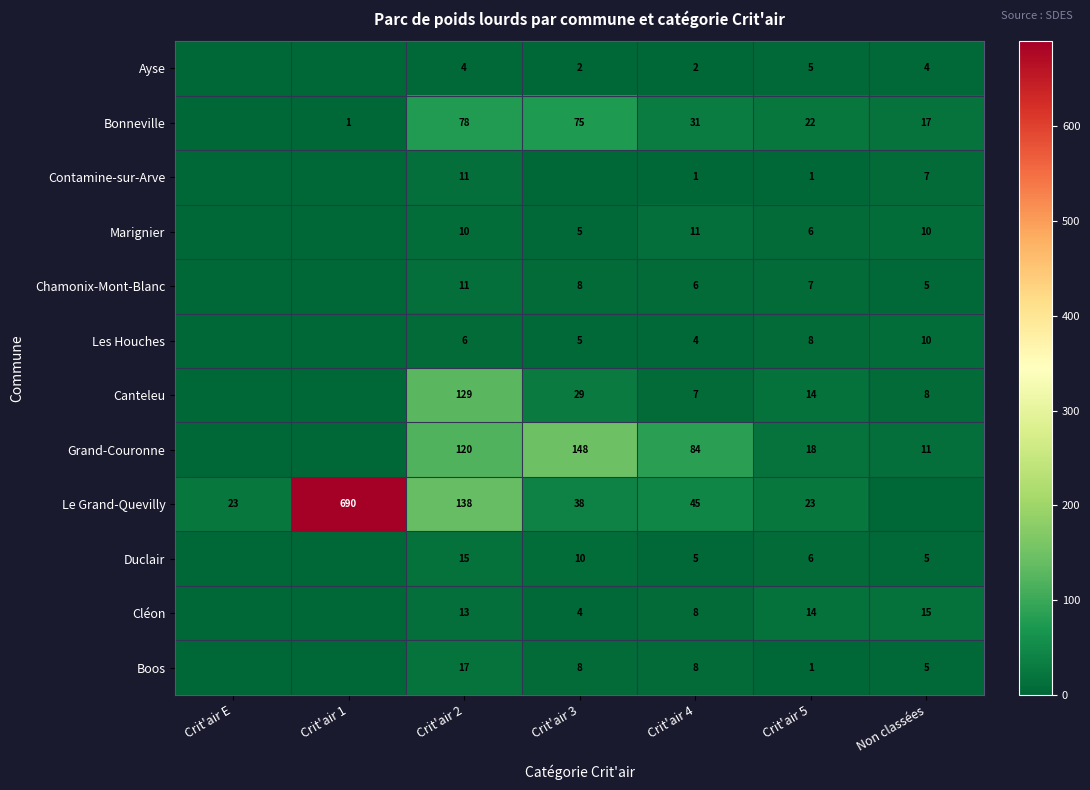

How many categories are shown in the chart?

7